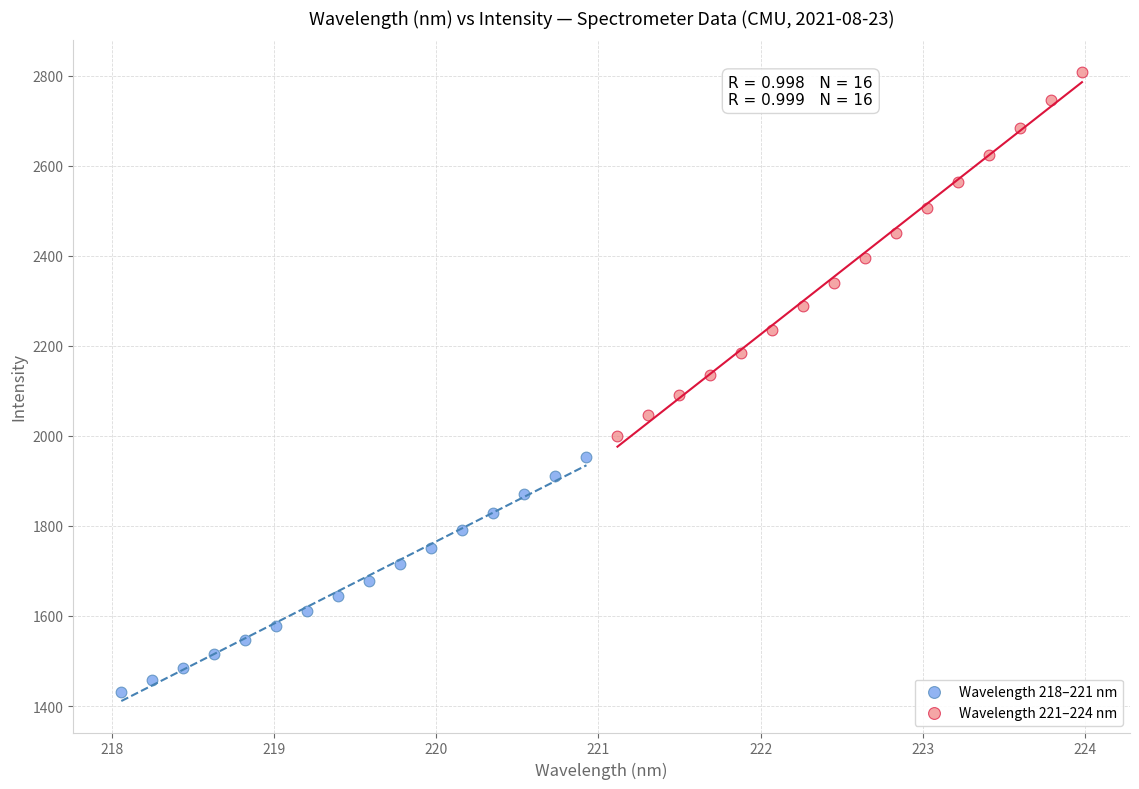

Which series contains the highest Y value?

Wavelength 221–224 nm